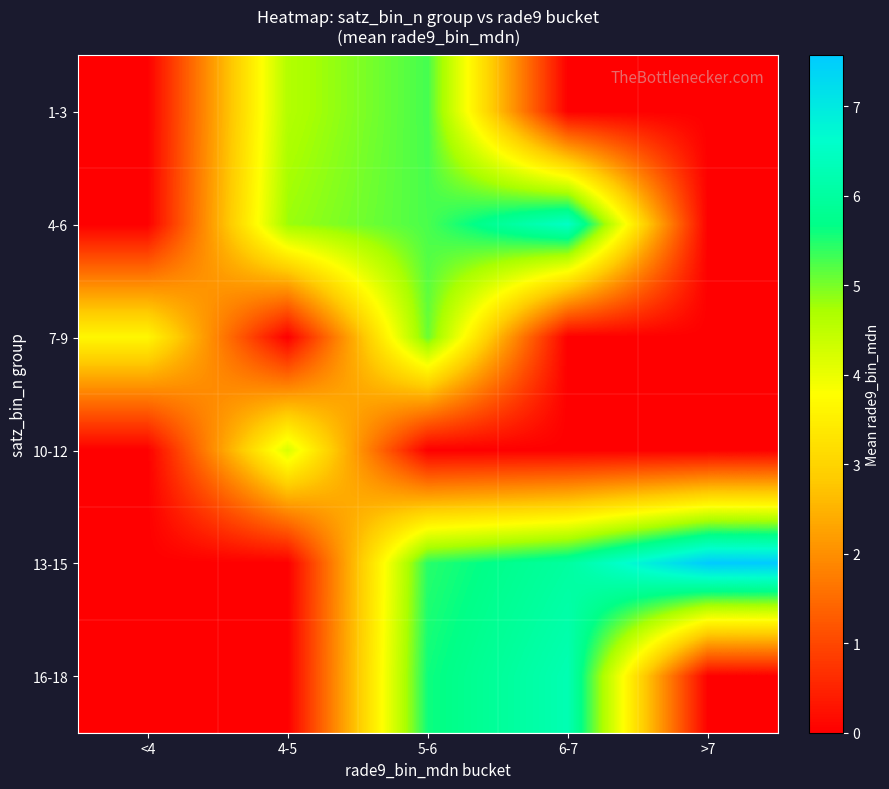

What is the maximum value shown in the chart?

7.6